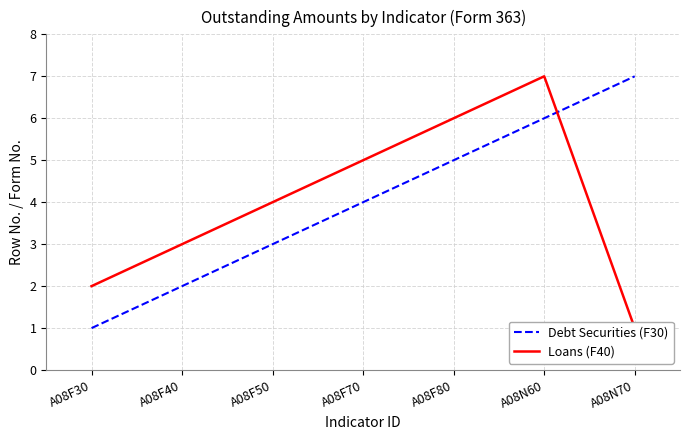

What is the value of the Loans (F40) point at the 7th from the left?

1